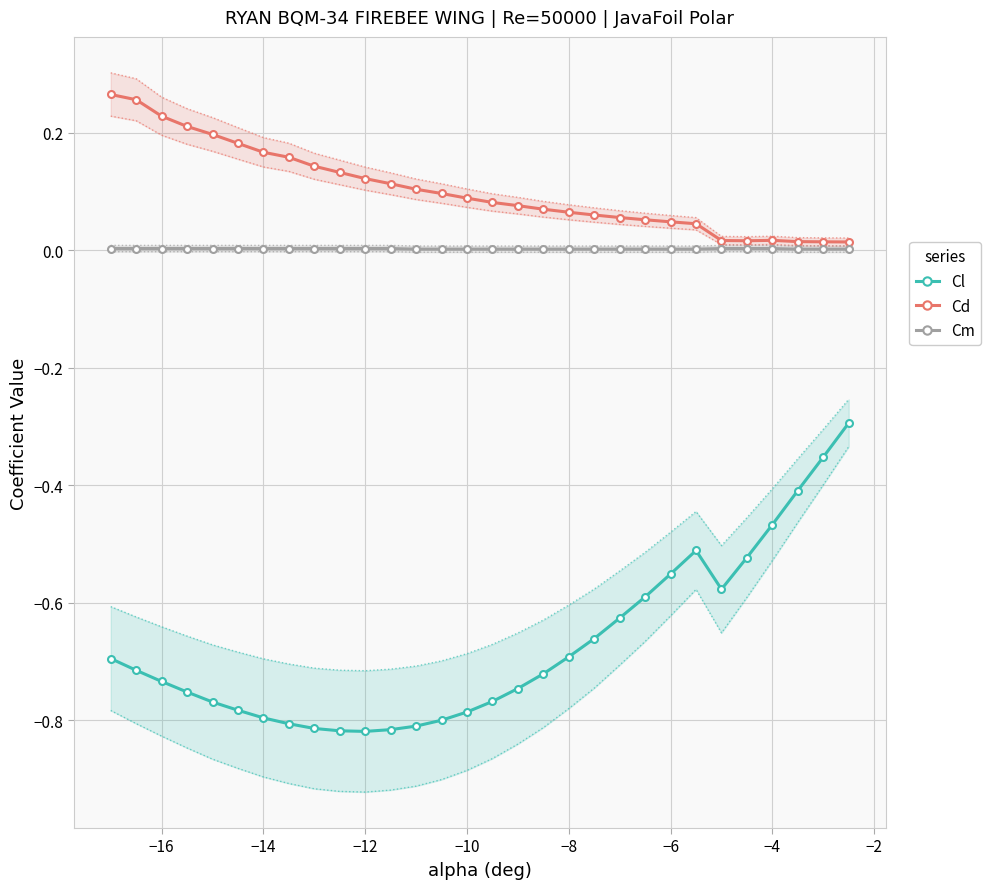

True or false: Cd and Cl intersect in this chart.

False